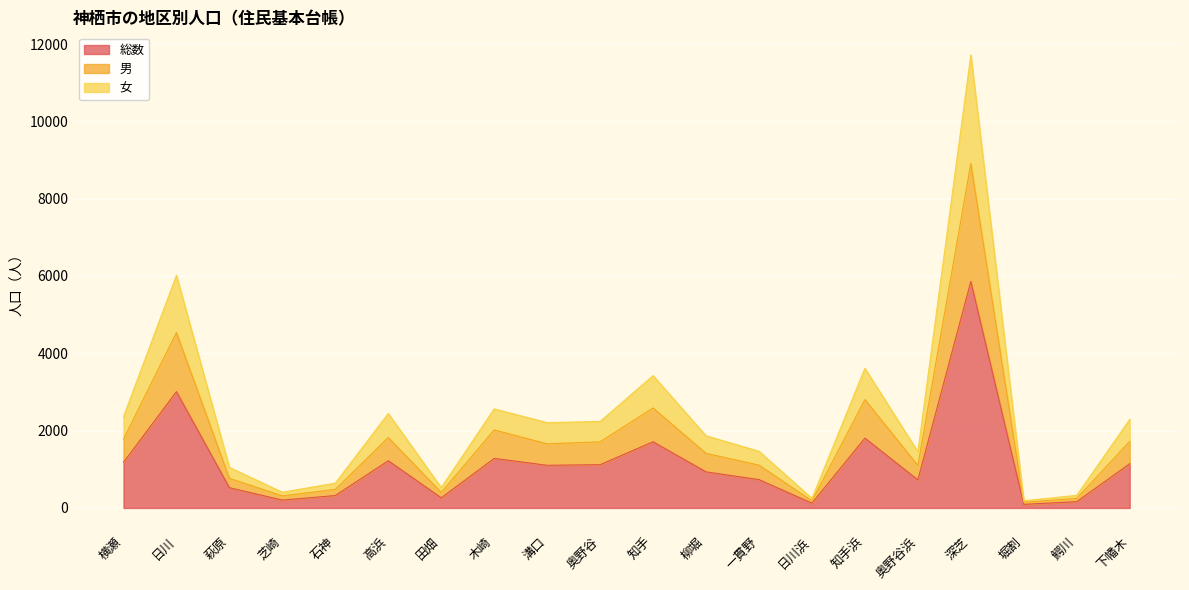

At which category is the sum across all series the highest?

深芝